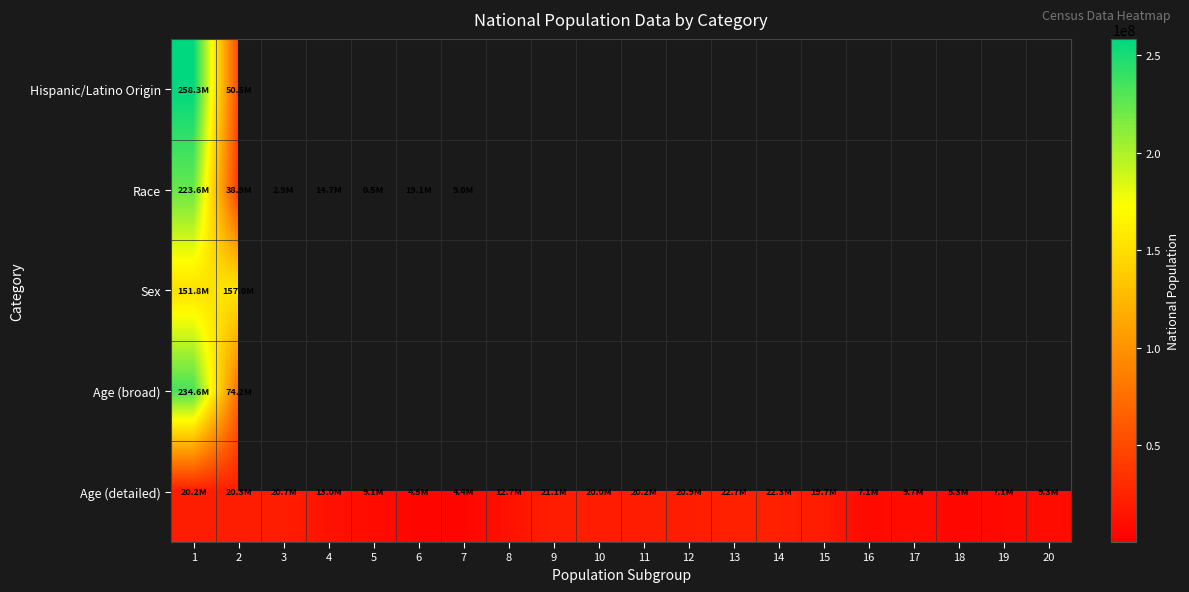

What is the lowest value of the Age (detailed) series?

4354294.0